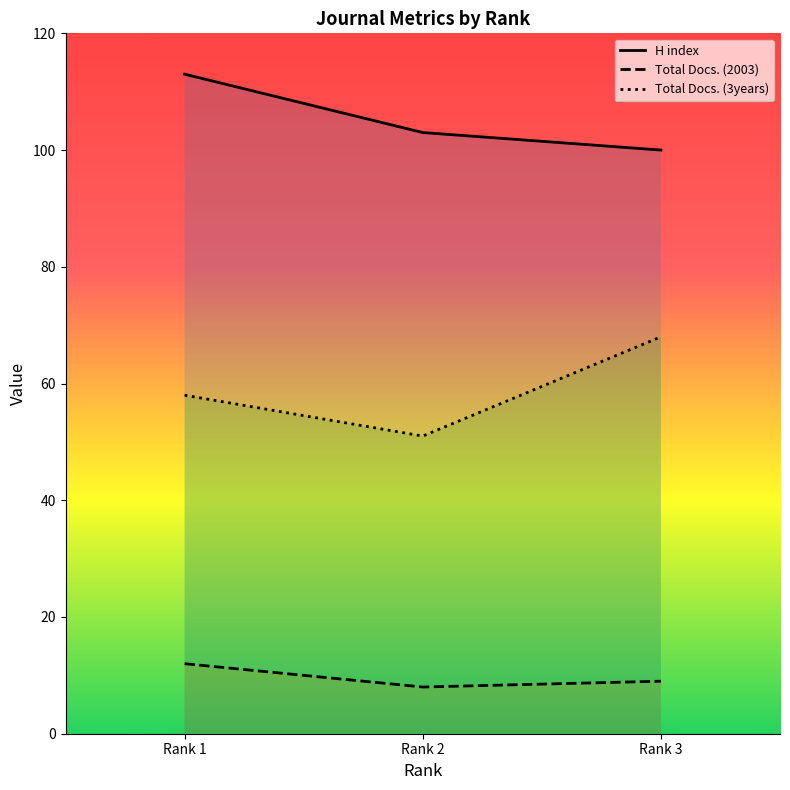

Where is Total Docs. (3years) nearest to the value 59?

Rank 1